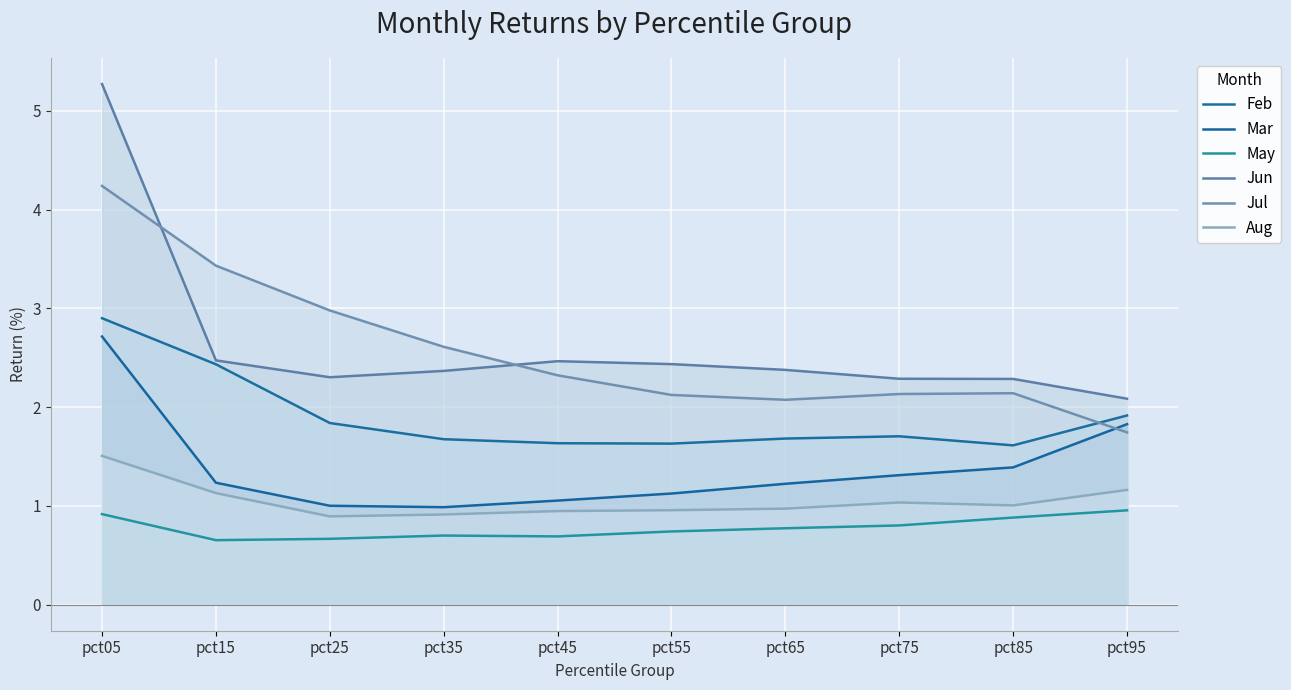

Reading right to left, transcribe all the data shown in this chart.

Feb: 1.9	1.6	1.7	1.7	1.6	1.6	1.7	1.8	2.4	2.9
Mar: 1.8	1.4	1.3	1.2	1.1	1.1	1.0	1.0	1.2	2.7
May: 1.0	0.9	0.8	0.8	0.7	0.7	0.7	0.7	0.7	0.9
Jun: 2.1	2.3	2.3	2.4	2.4	2.5	2.4	2.3	2.5	5.3
Jul: 1.7	2.1	2.1	2.1	2.1	2.3	2.6	3.0	3.4	4.2
Aug: 1.2	1.0	1.0	1.0	1.0	0.9	0.9	0.9	1.1	1.5